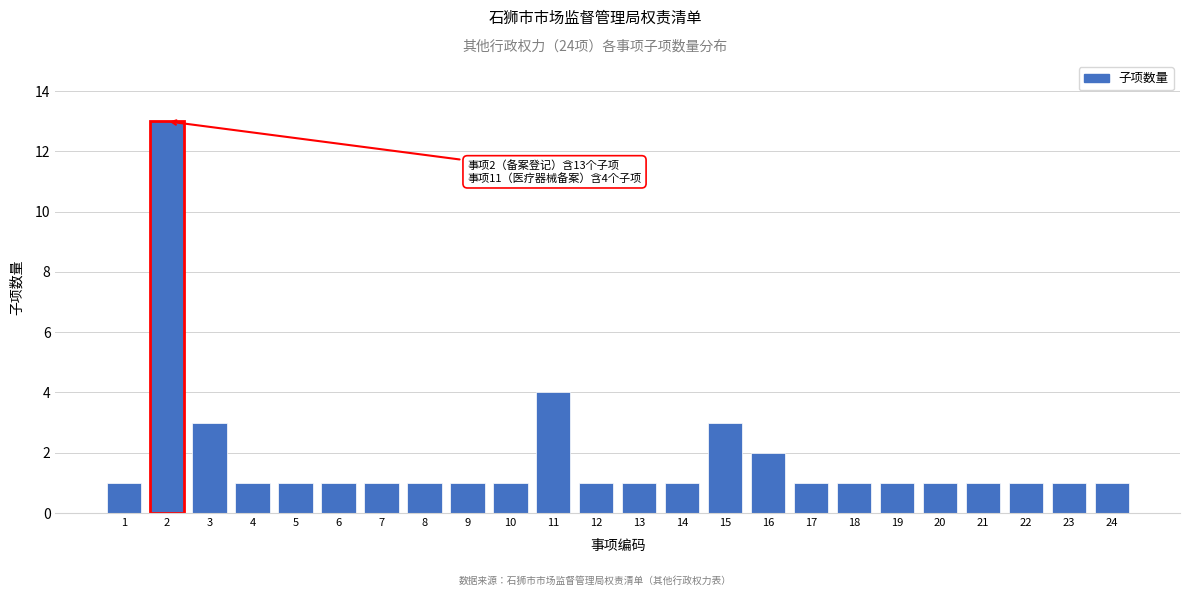

Reading left to right, extract all data points from this chart.

1=1	2=13	3=3	4=1	5=1	6=1	7=1	8=1	9=1	10=1	11=4	12=1	13=1	14=1	15=3	16=2	17=1	18=1	19=1	20=1	21=1	22=1	23=1	24=1